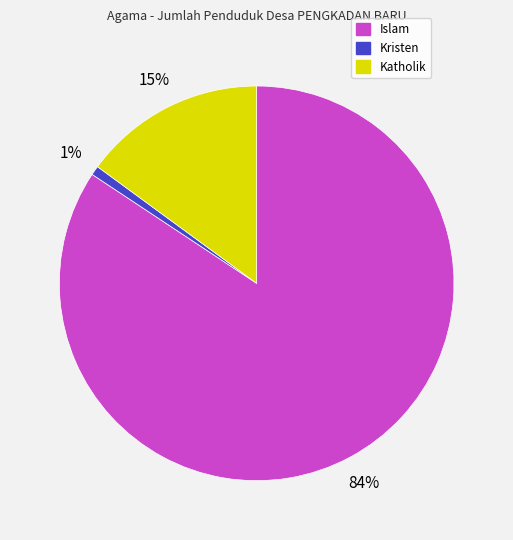

Is there a majority slice in this chart?

Yes